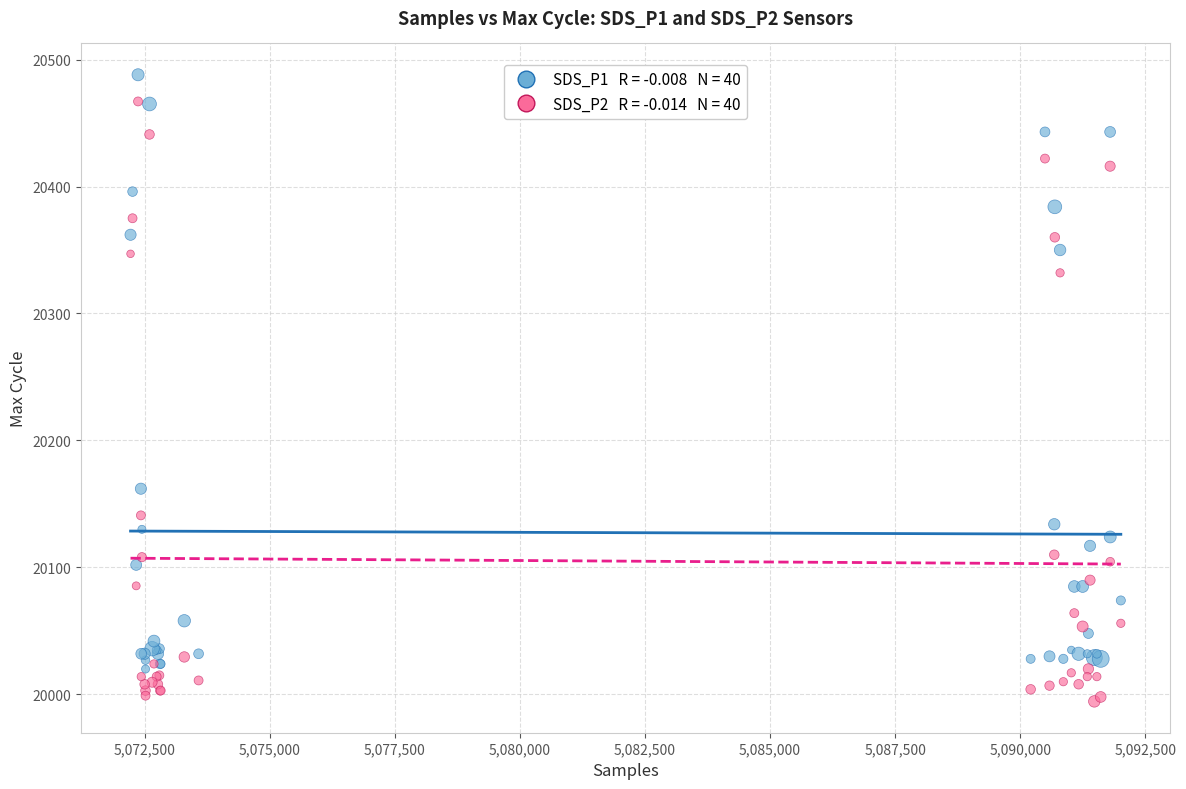

Across all series, what Y value is closest to 20241?

20162.0